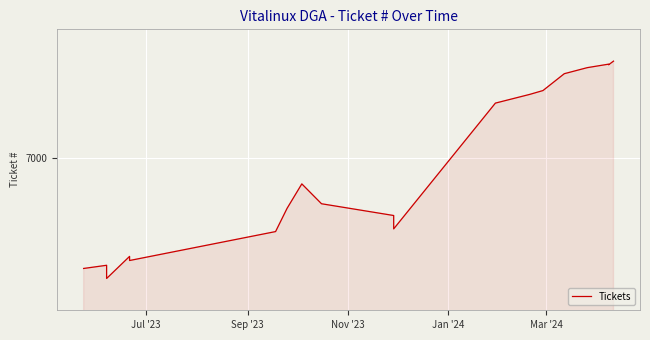

What is the maximum value shown in the chart?

7610